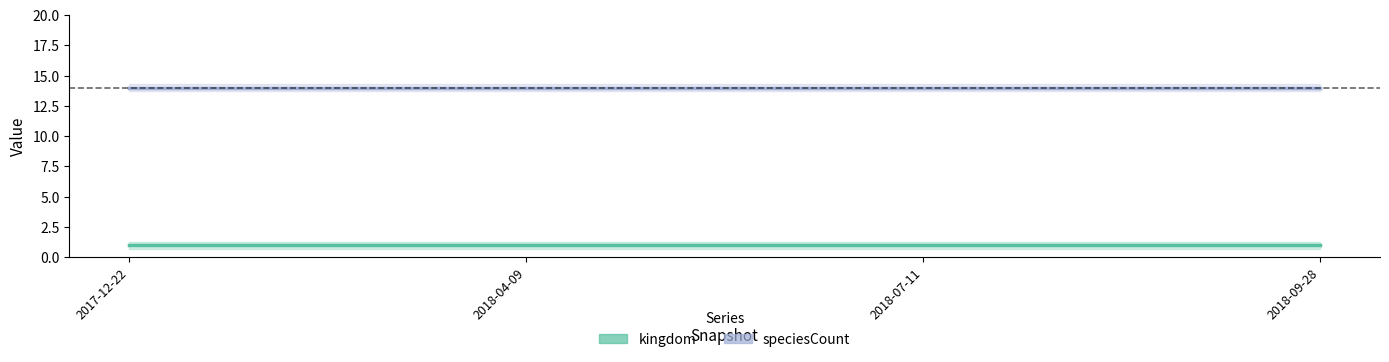

List the labels in order of speciesCount value, largest first.

2017-12-22, 2018-04-09, 2018-07-11, 2018-09-28